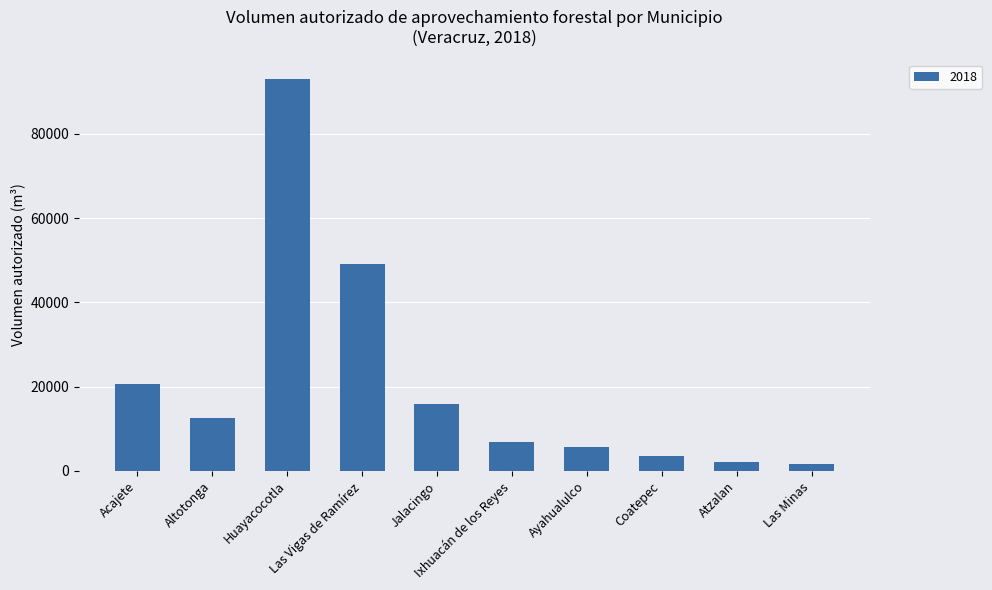

What is the difference between the values at Atzalan and Altotonga?

10461